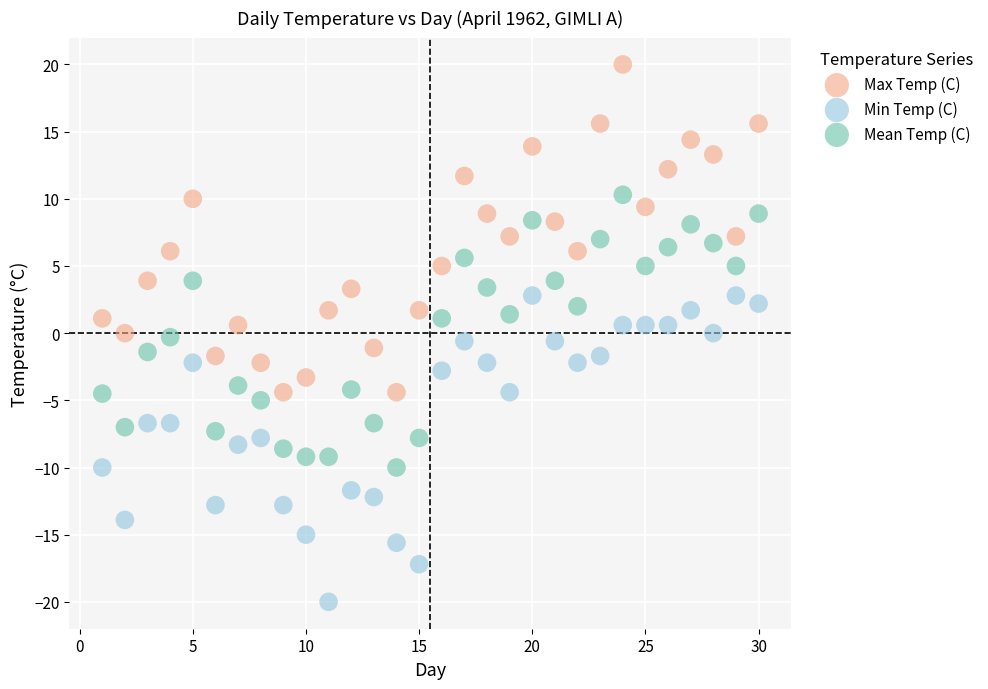

Which series has the largest Y range (max minus min)?

Max Temp (C)